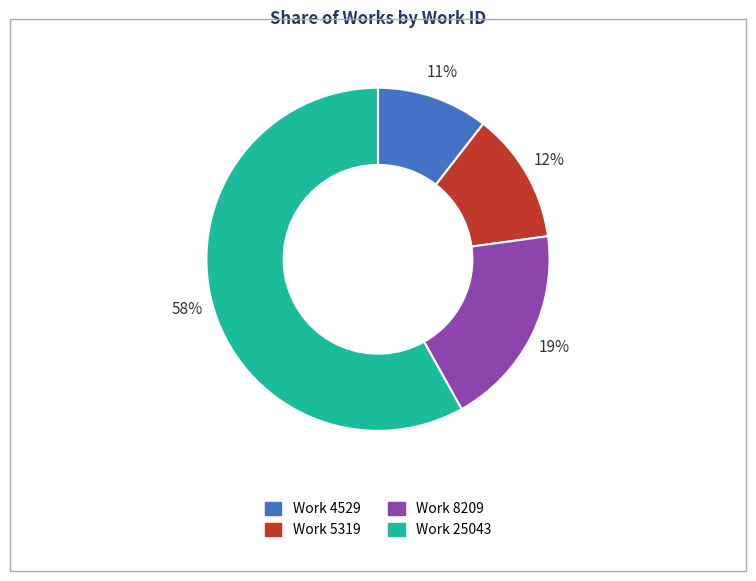

How many segments does this pie chart have?

4